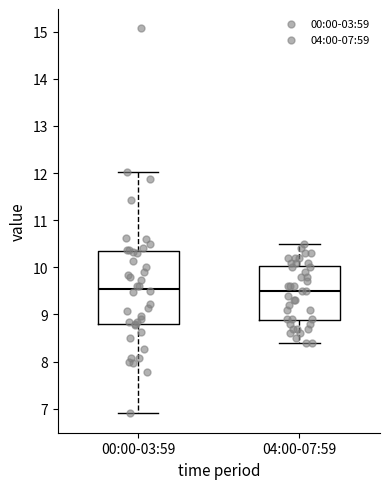

Where does the lower whisker of the box for 00:00-03:59 end on the y-axis? The values are not printed on the chart, so give them approximately, as read against the axis.

6.9